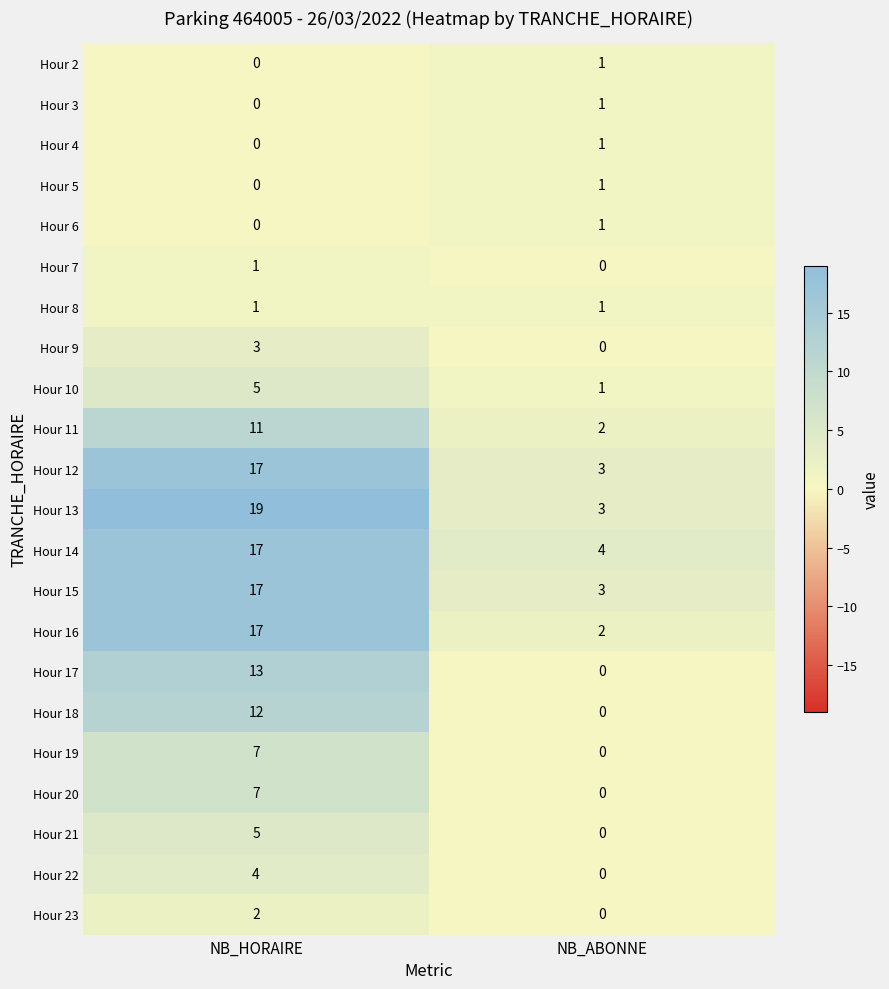

What is the maximum value shown in the chart?

19